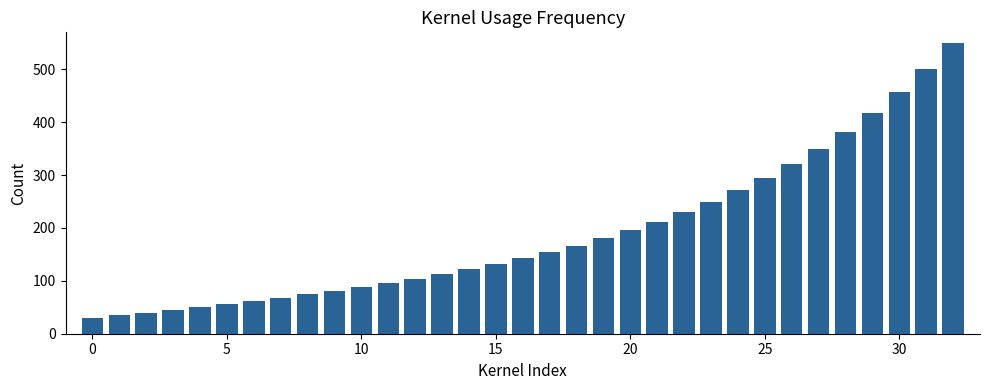

What is the average value?

190.1